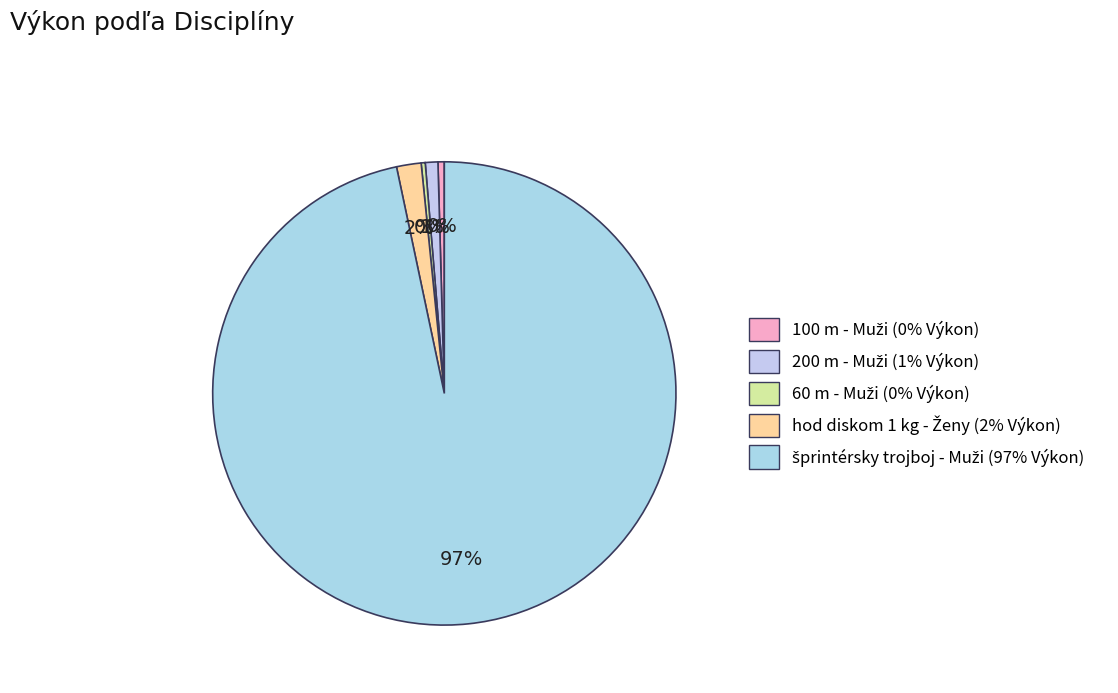

Which slice is the smallest?

60 m - Muži